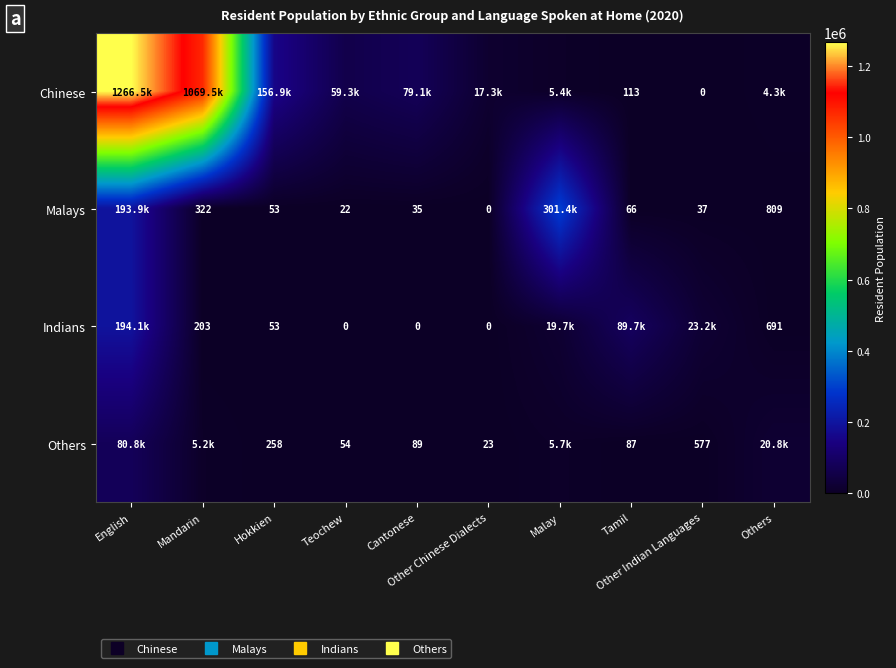

How many series are shown in this chart?

4